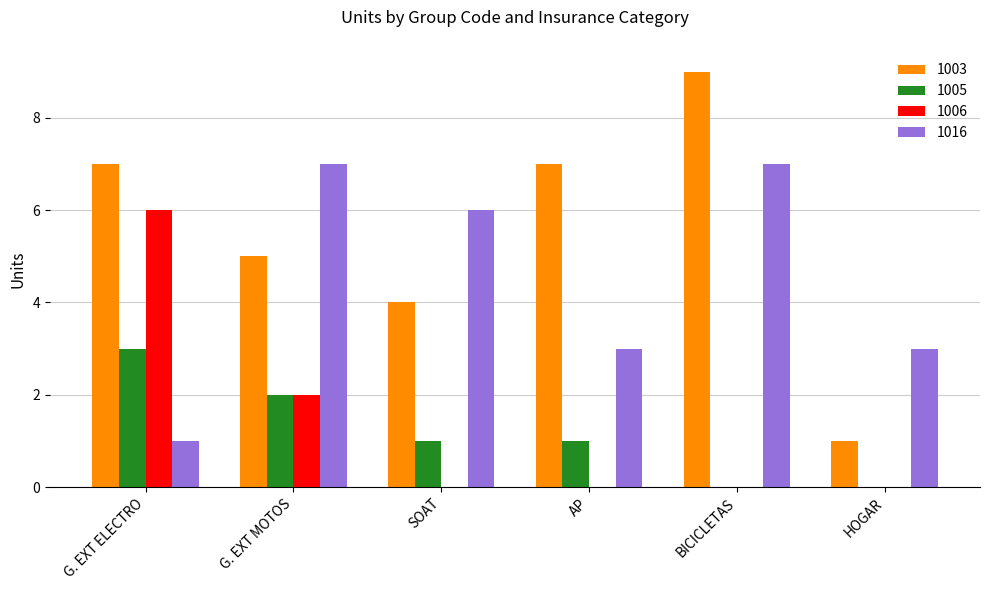

Between G. EXT MOTOS and BICICLETAS, which series saw the biggest shift?

1003